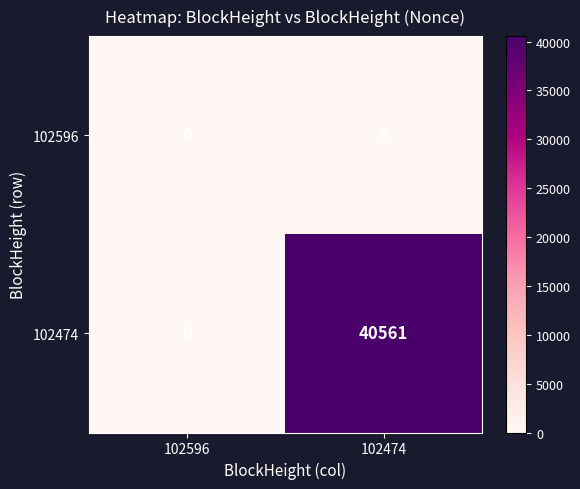

Is it true that 102474 equals 12865 at 102474?

False